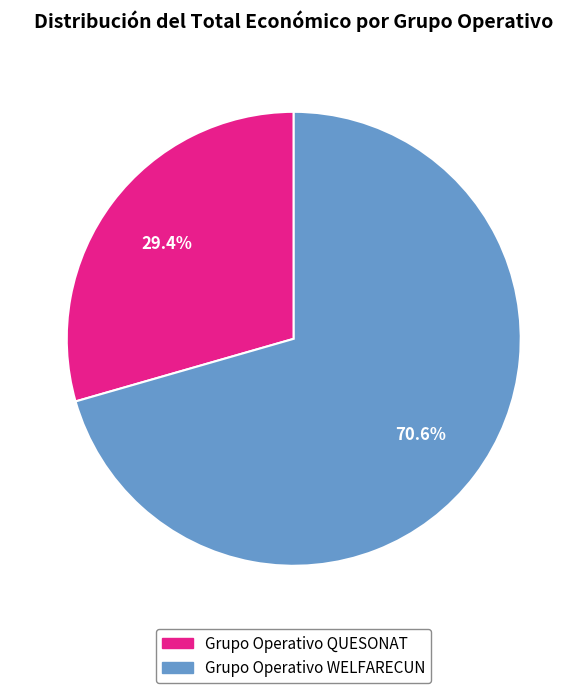

To the nearest percent, what is the average slice percentage?

50%